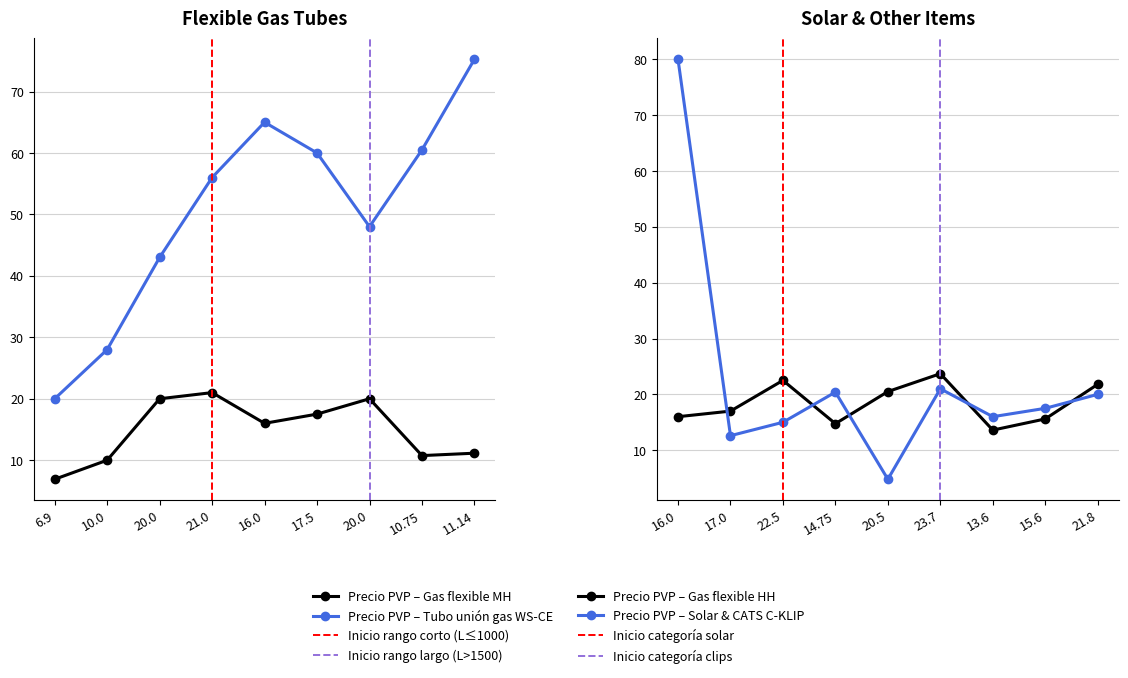

How many interior local valleys does the Precio PVP (Group B) series have?

4